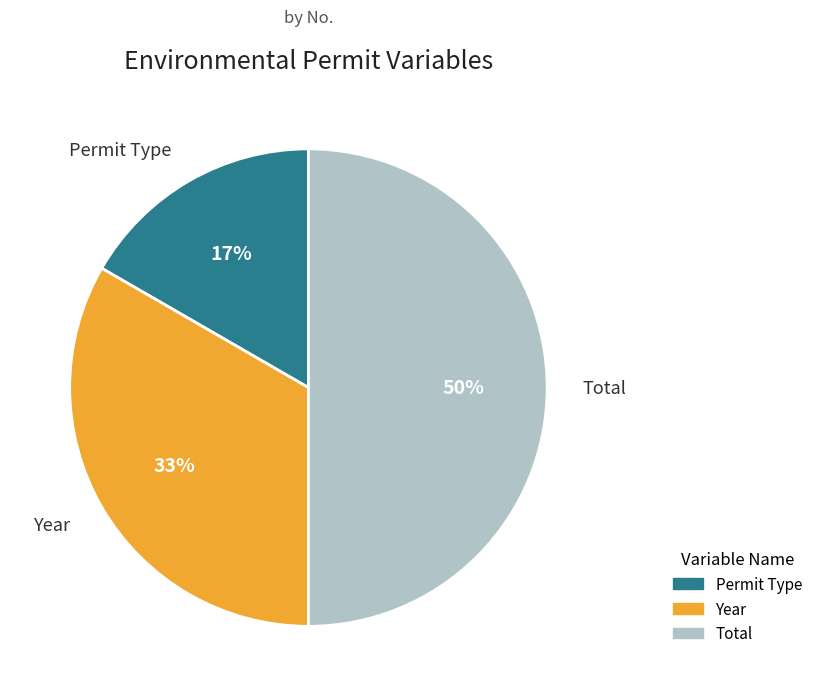

The Year slice represents 25% of the pie. True or false?

False